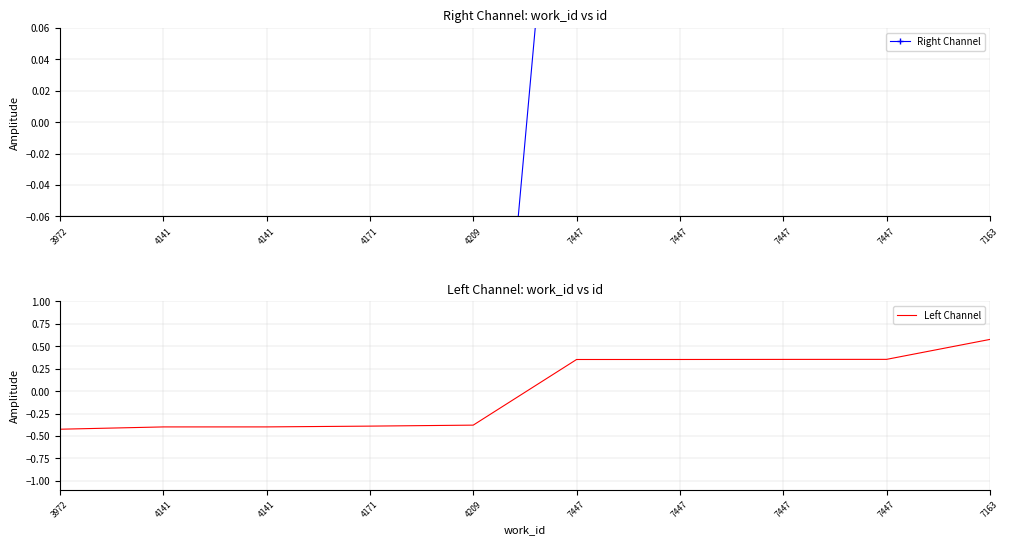

How many Right Channel values are between 0 and 1?

5